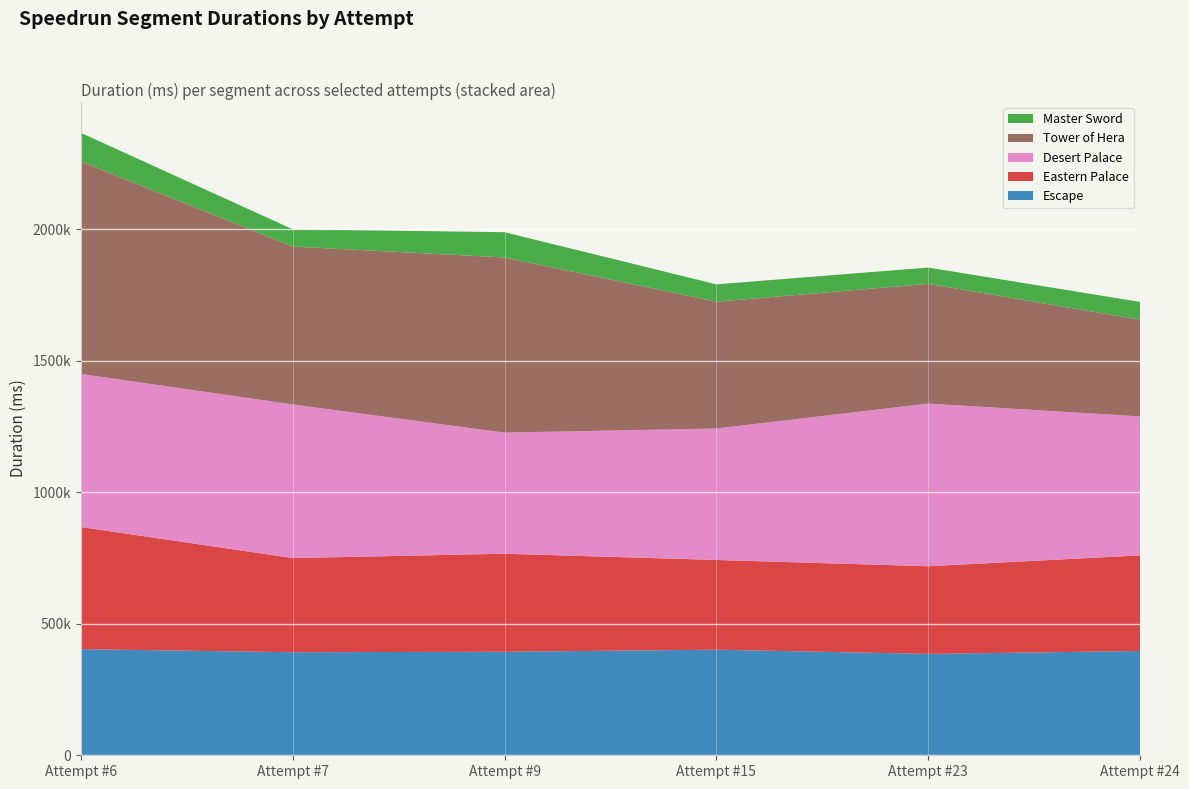

Reading left to right, extract all data points from this chart.

Escape: 403478	391810	393563	401485	385381	396512
Eastern Palace: 464468	358017	372724	341130	333248	363581
Desert Palace: 581998	583999	460552	499868	618713	528289
Tower of Hera: 808012	600425	665890	482076	455076	367834
Master Sword: 108414	65698	96024	65920	62010	67494